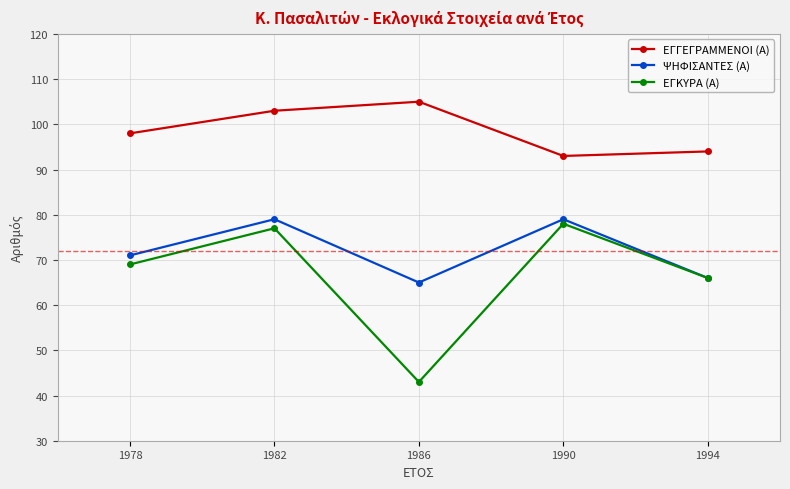

List the series in order of their overall mean, highest first.

ΕΓΓΕΓΡΑΜΜΕΝΟΙ (Α), ΨΗΦΙΣΑΝΤΕΣ (Α), ΕΓΚΥΡΑ (Α)